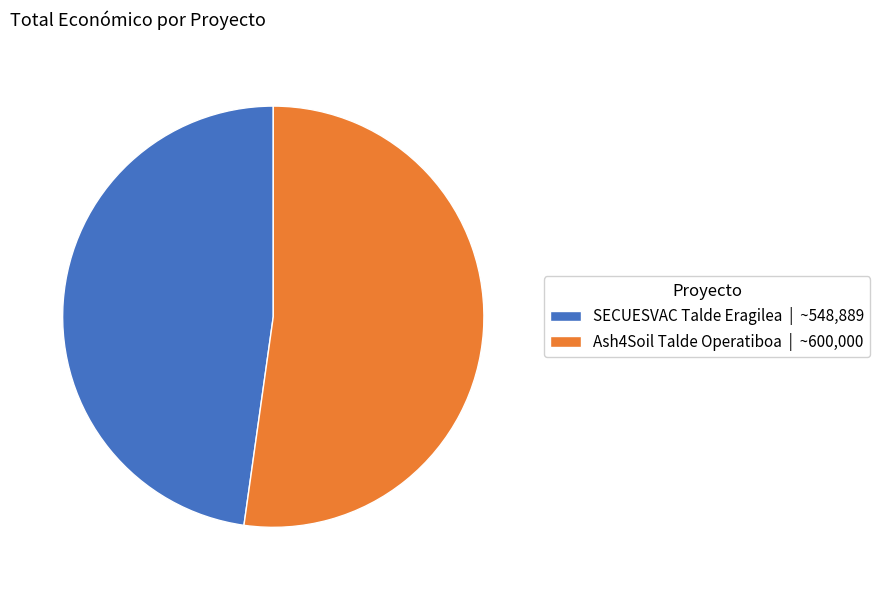

Combined, do SECUESVAC Talde Eragilea | ~548,889 and Ash4Soil Talde Operatiboa | ~600,000 account for over 50%?

Yes